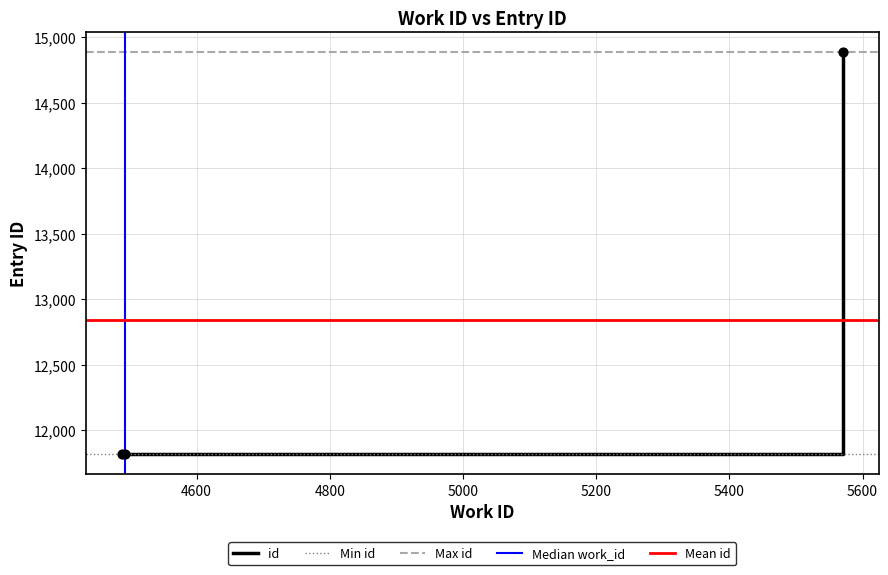

What is the highest value of the id series?

14882